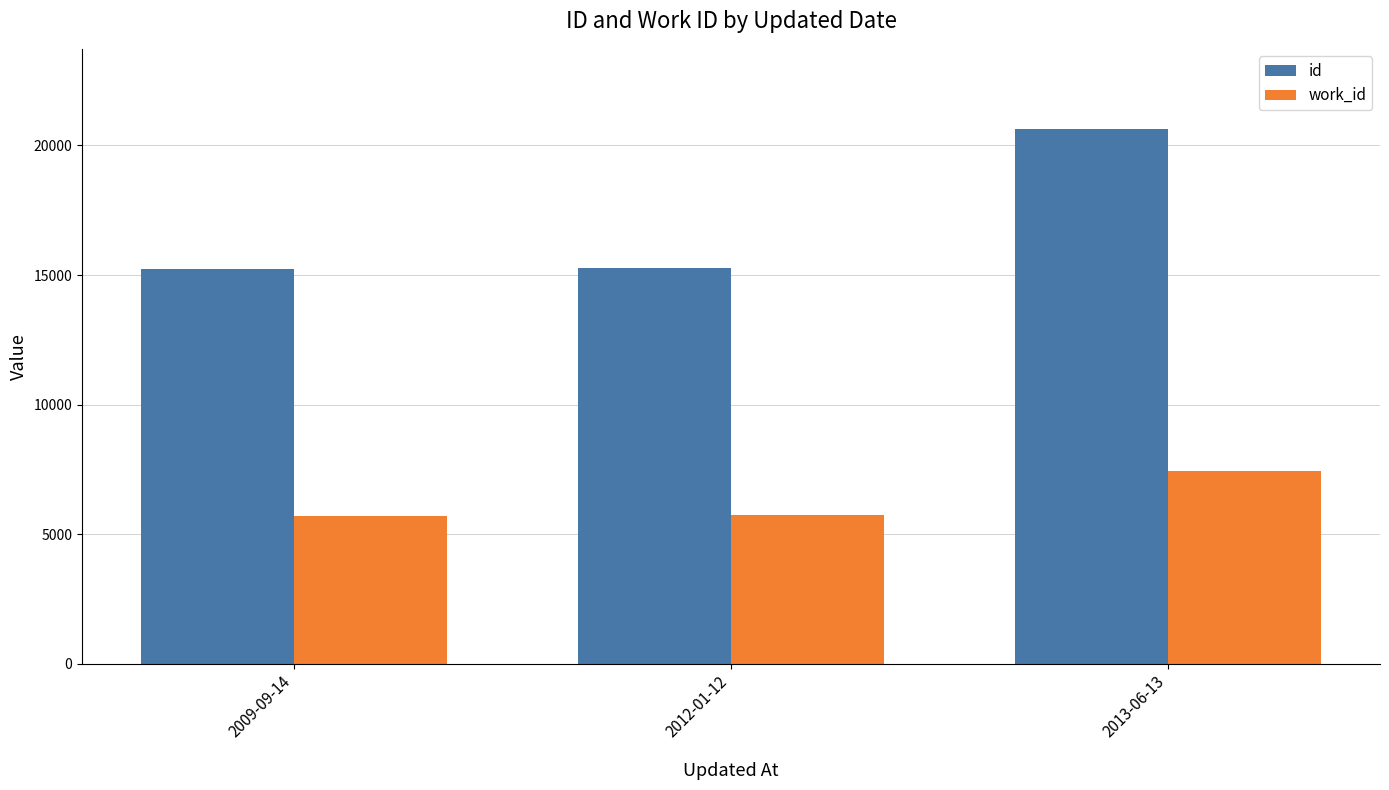

How many series are shown in this chart?

2